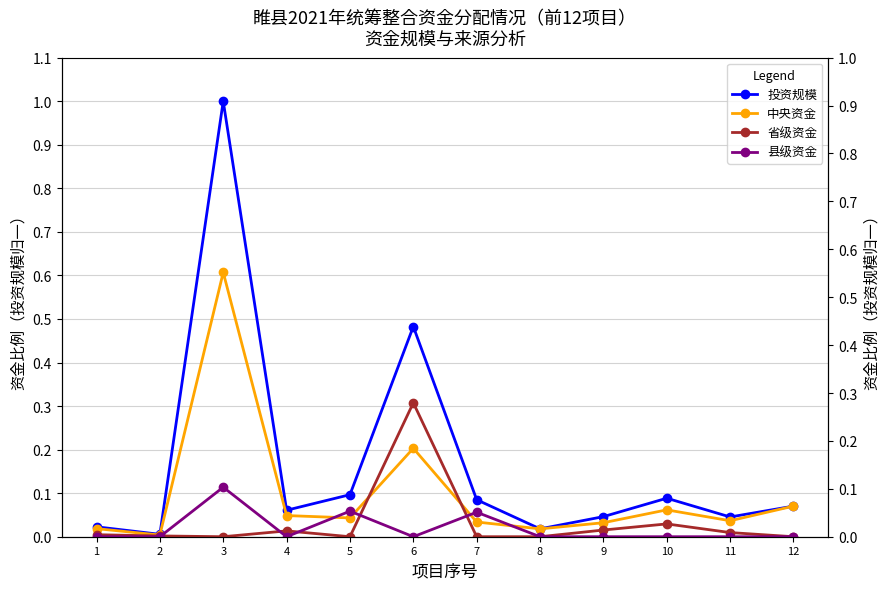

What is the sum of the 投资规模 values at 9 and 3?

1.0